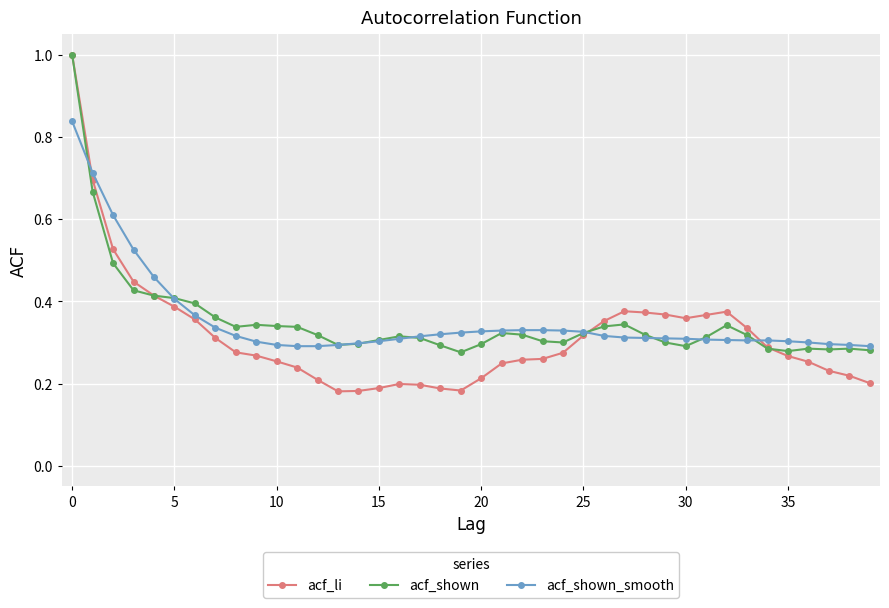

Which series has the widest spread of values?

acf_li